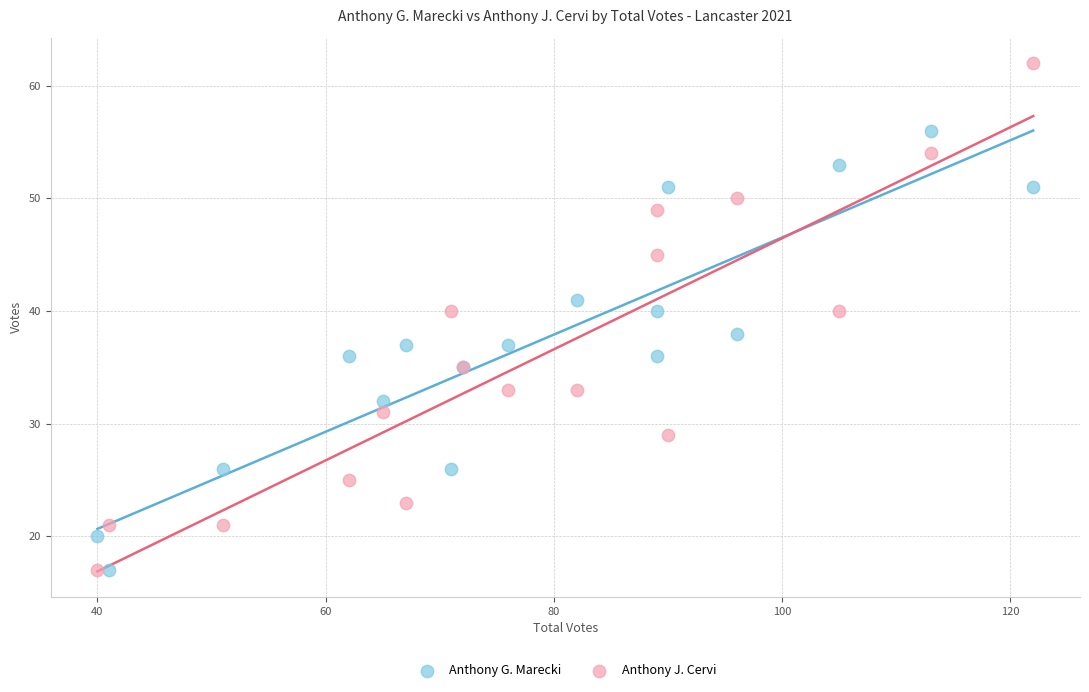

Which series has the largest Y range (max minus min)?

Anthony J. Cervi